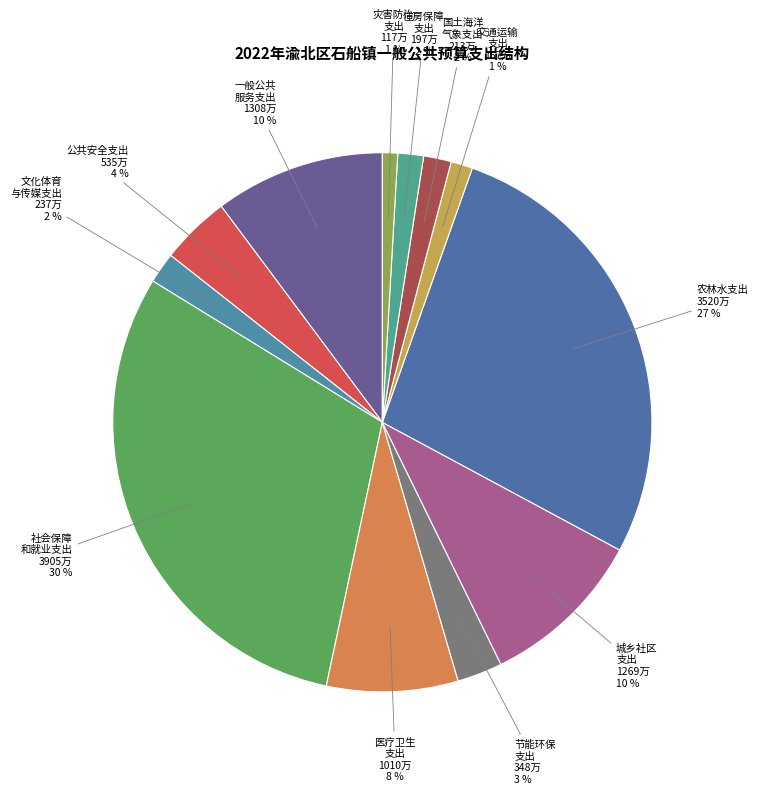

Rank the categories by value from highest to lowest.

社会保障和就业支出, 农林水支出, 一般公共服务支出, 城乡社区支出, 医疗卫生与计划生育支出, 公共安全支出, 节能环保支出, 文化体育与传媒支出, 国土海洋气象等支出, 住房保障支出, 交通运输支出, 灾害防治及应急管理支出